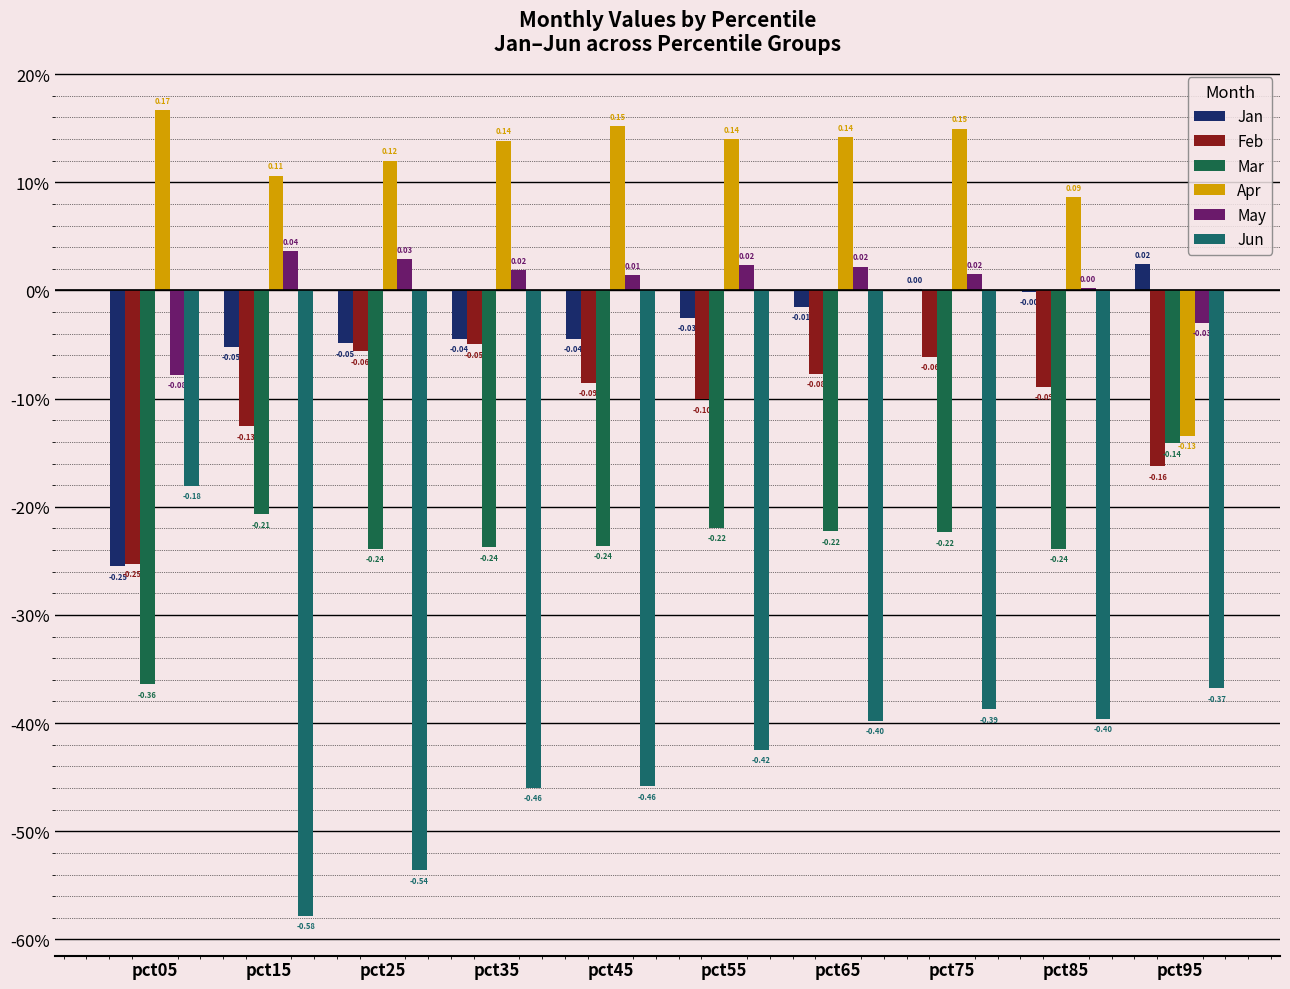

Which has a higher value, pct35 or pct65?

pct65